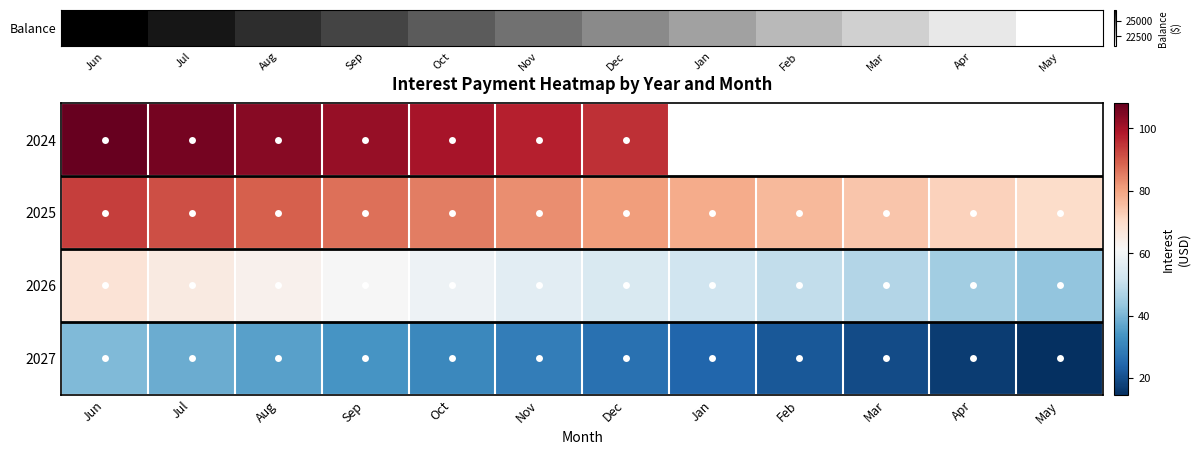

What is the maximum value shown in the chart?

108.0